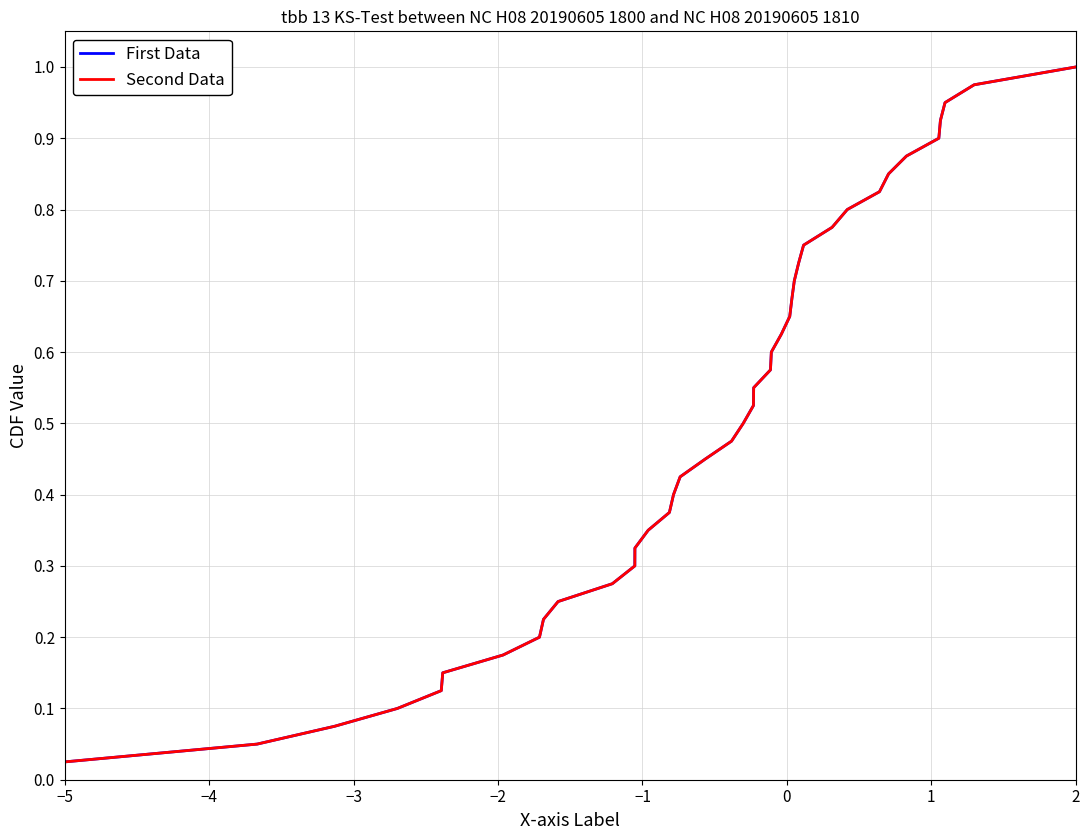

How many lines are shown in the chart?

2